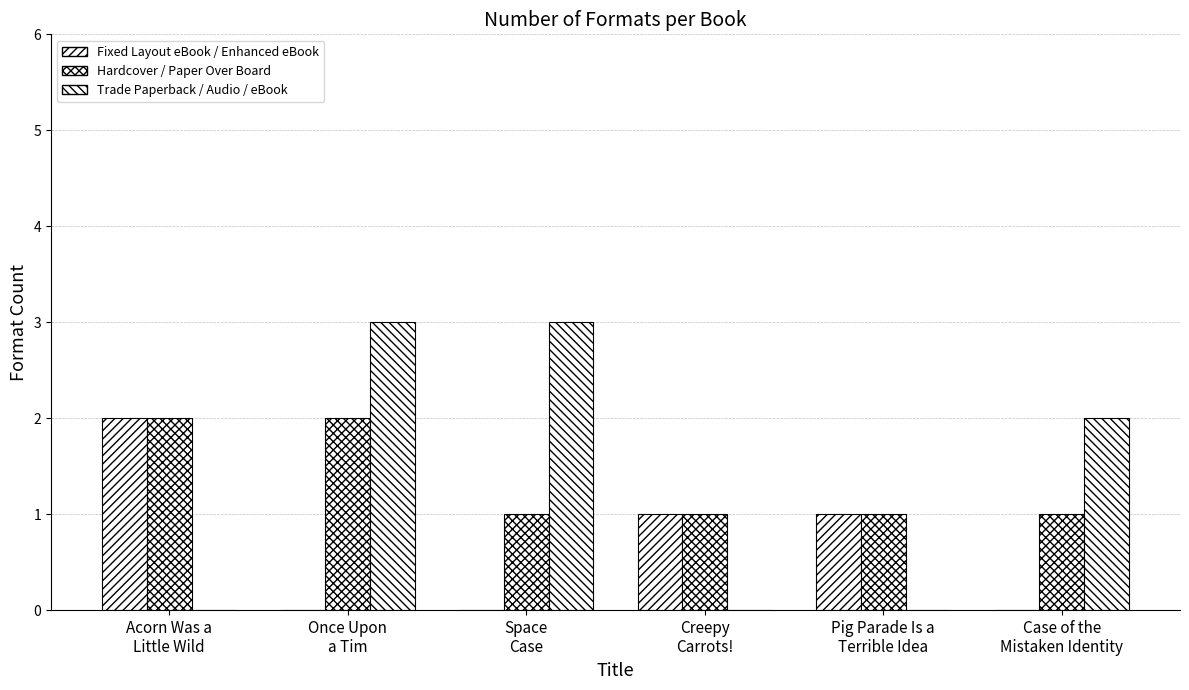

Which series has the widest spread of values?

Trade Paperback / Audio / eBook